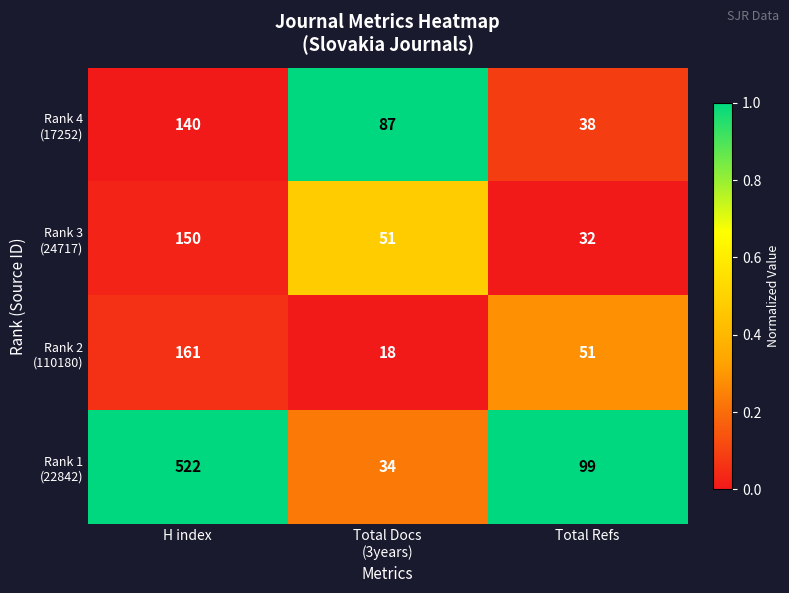

What is the spread (max minus min) of values at H index?

382